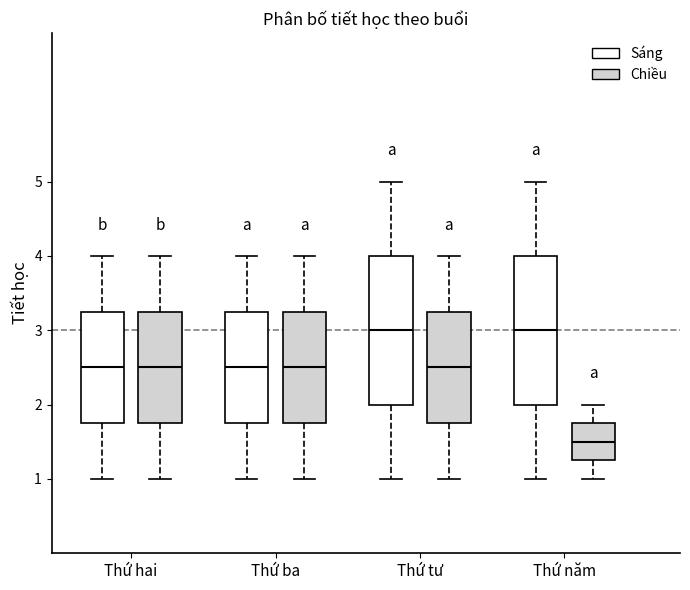

Reading left to right, transcribe this box plot: for each box, give where its median line is, the range the box spans, and where its two whiskers end, as read against the y-axis. The values are not printed on the chart, so give them approximately, as read against the axis.

Thứ hai (Sáng): median 2.5, box 1.8 to 3.3, whiskers 1.0 to 4.0
Thứ hai (Chiều): median 2.5, box 1.8 to 3.3, whiskers 1.0 to 4.0
Thứ ba (Sáng): median 2.5, box 1.8 to 3.3, whiskers 1.0 to 4.0
Thứ ba (Chiều): median 2.5, box 1.8 to 3.3, whiskers 1.0 to 4.0
Thứ tư (Sáng): median 3.0, box 2.0 to 4.0, whiskers 1.0 to 5.0
Thứ tư (Chiều): median 2.5, box 1.8 to 3.3, whiskers 1.0 to 4.0
Thứ năm (Sáng): median 3.0, box 2.0 to 4.0, whiskers 1.0 to 5.0
Thứ năm (Chiều): median 1.5, box 1.3 to 1.8, whiskers 1.0 to 2.0